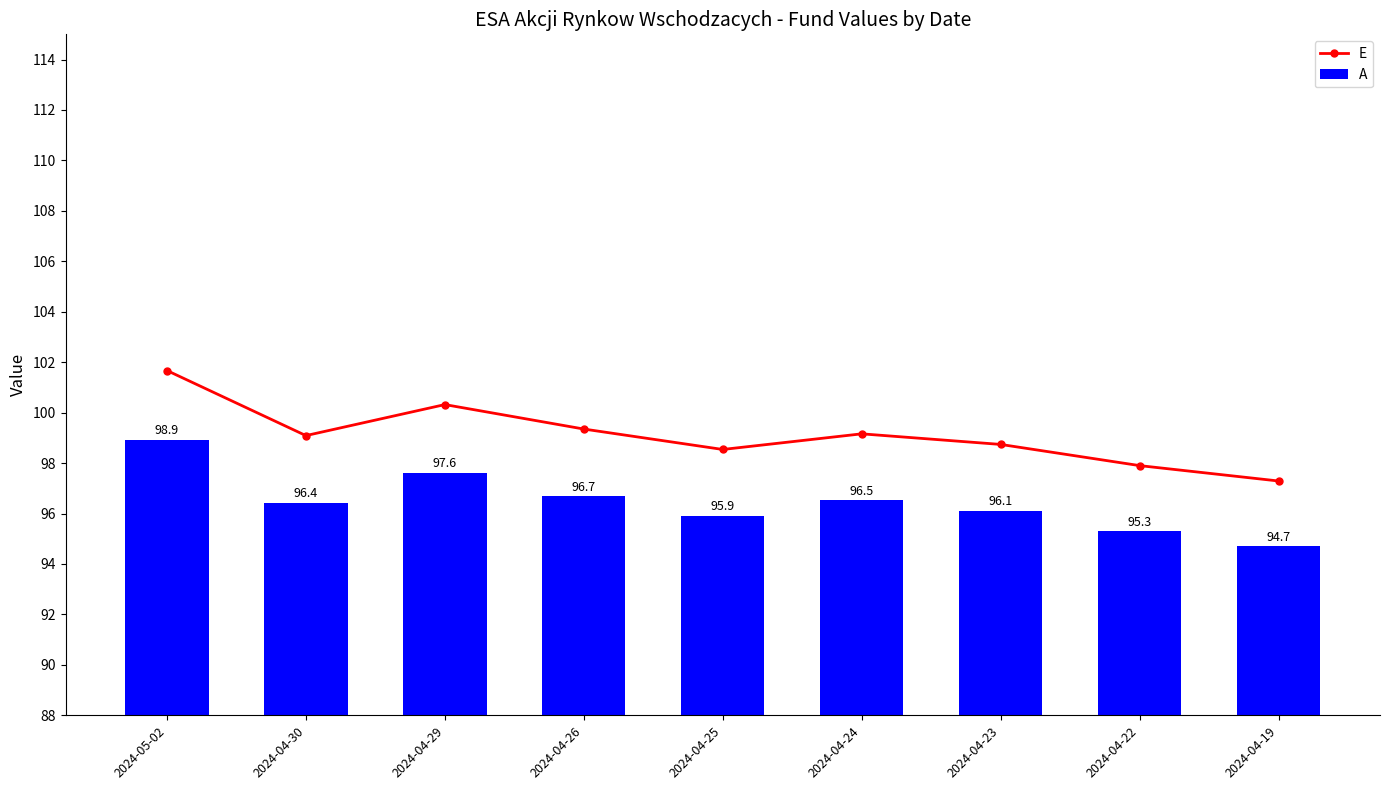

Between 2024-04-30 and 2024-04-24, which series saw the biggest shift?

A